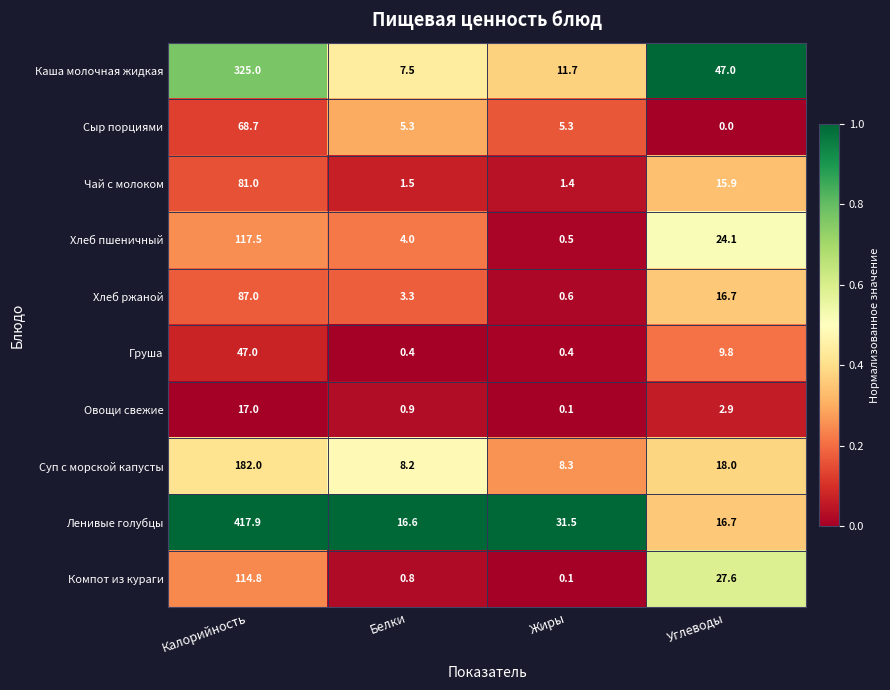

What is the total value across all series at Углеводы?

178.7